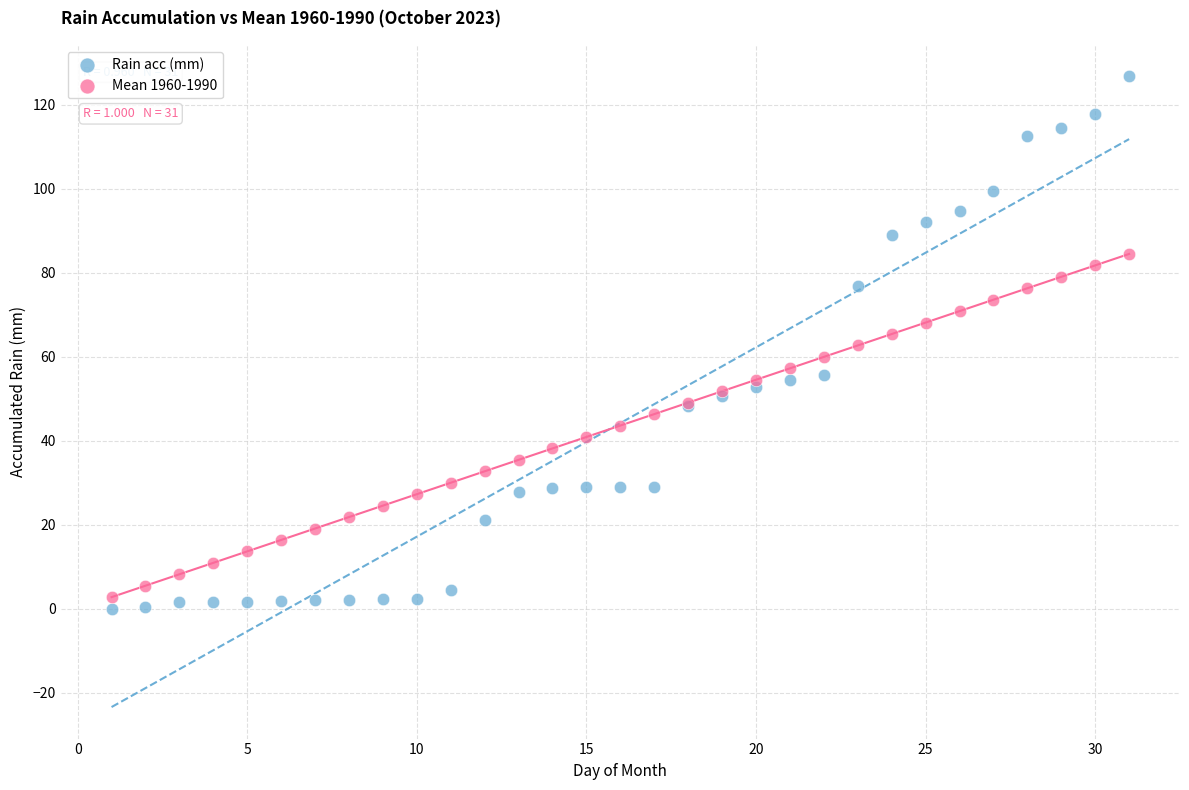

What are all the series names shown in the legend?

Rain acc (mm), Mean 1960-1990